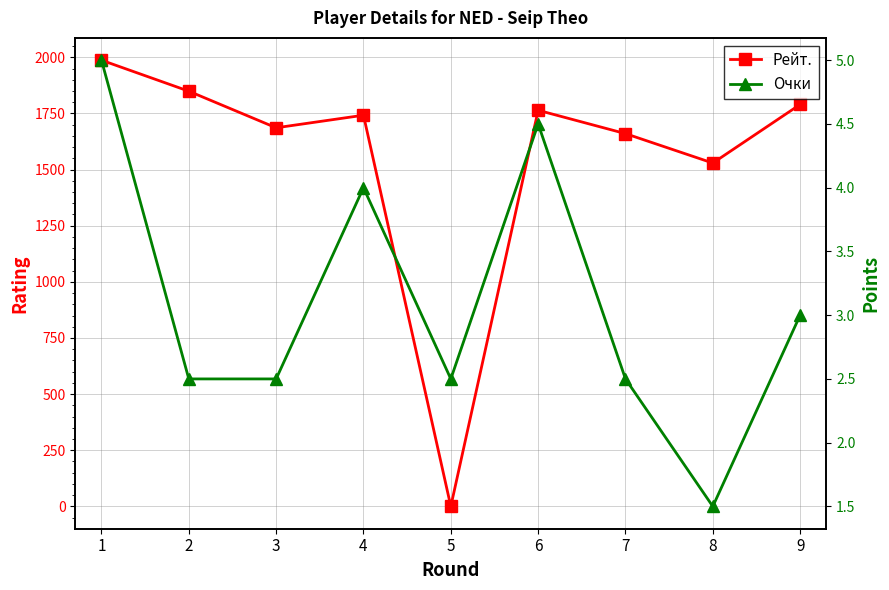

True or false: Очки has more than 2 interior local peaks.

False